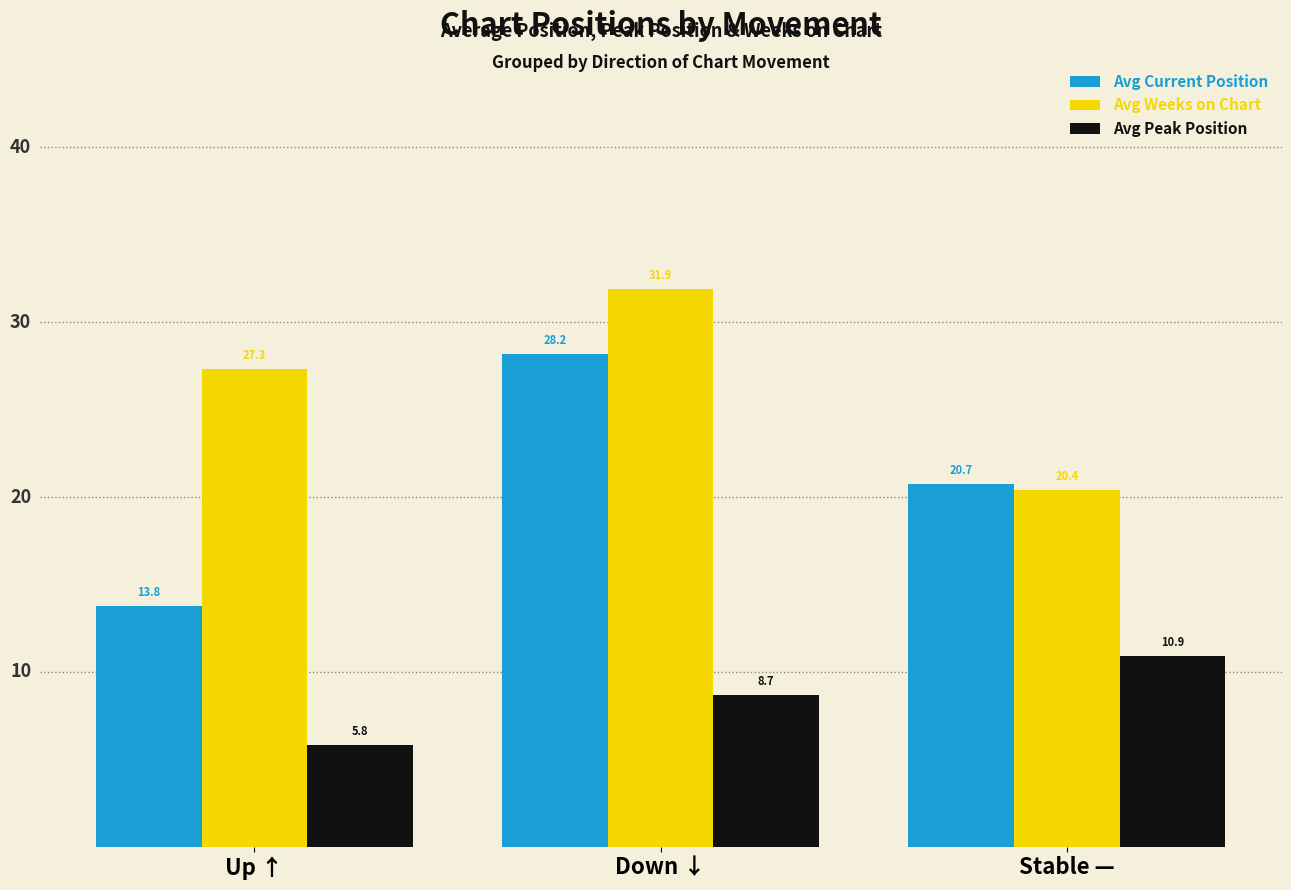

Rank the series by their average value, from highest to lowest.

Avg Weeks on Chart, Avg Current Position, Avg Peak Position